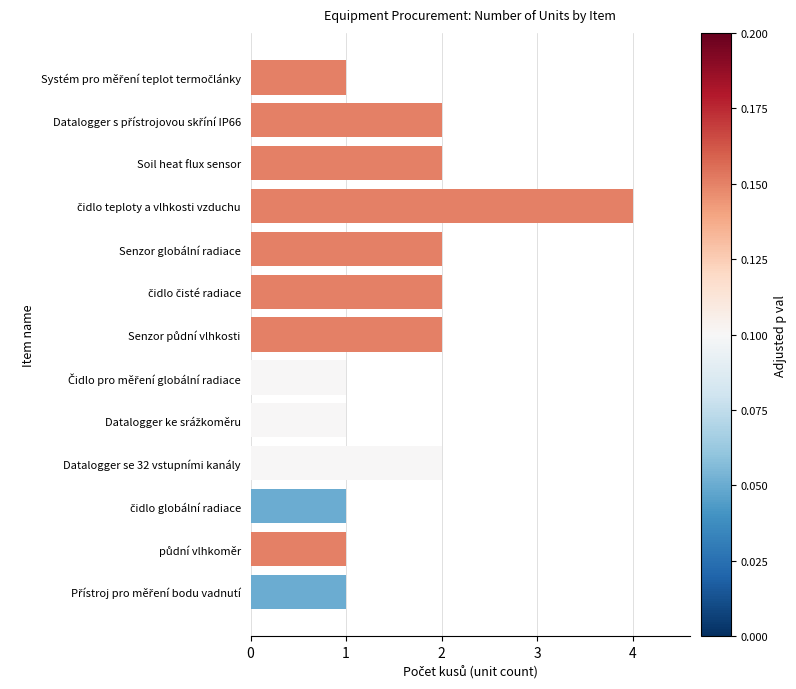

Reading bottom to top, transcribe all the data shown in this chart.

1	1	1	2	1	1	2	2	2	4	2	2	1